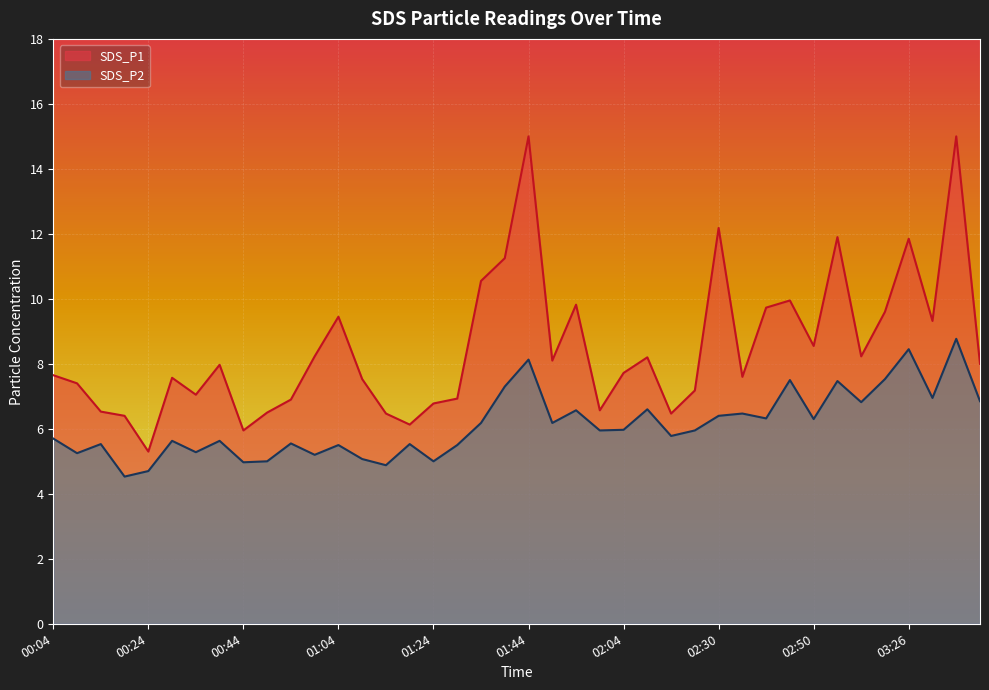

True or false: SDS_P2 has more than 1 interior local peaks.

True